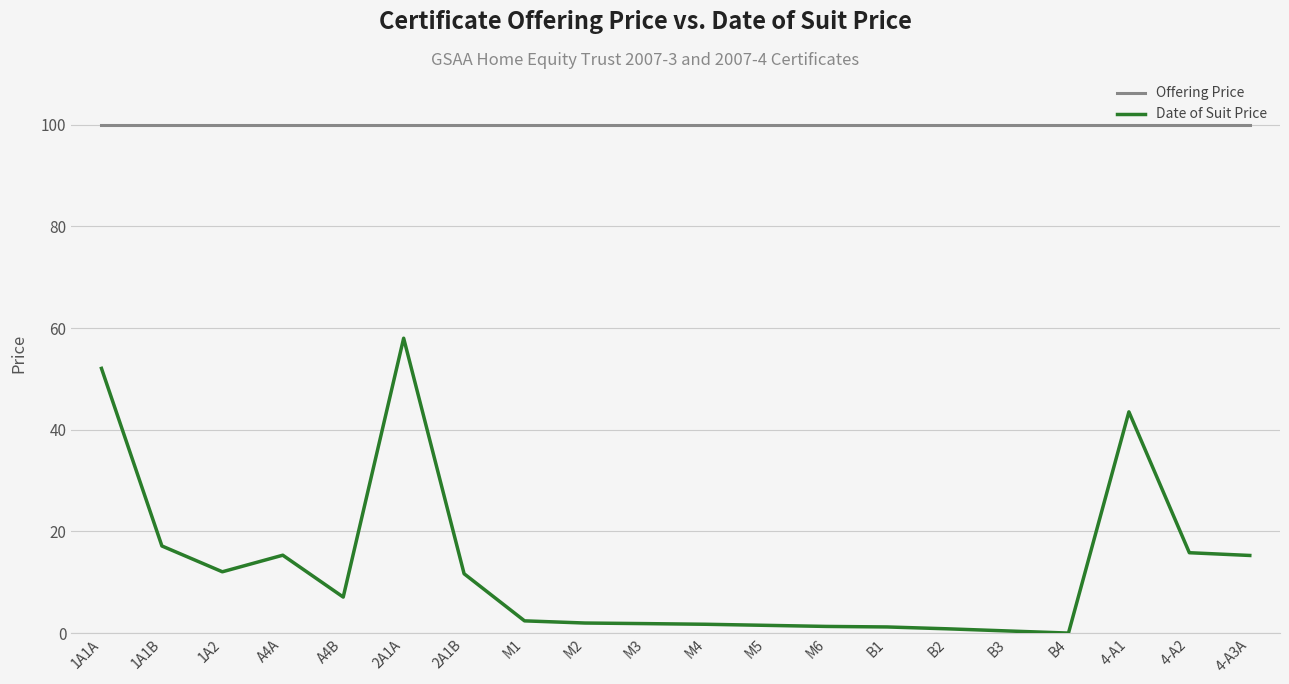

True or false: Offering Price and Date of Suit Price cross at least once.

False